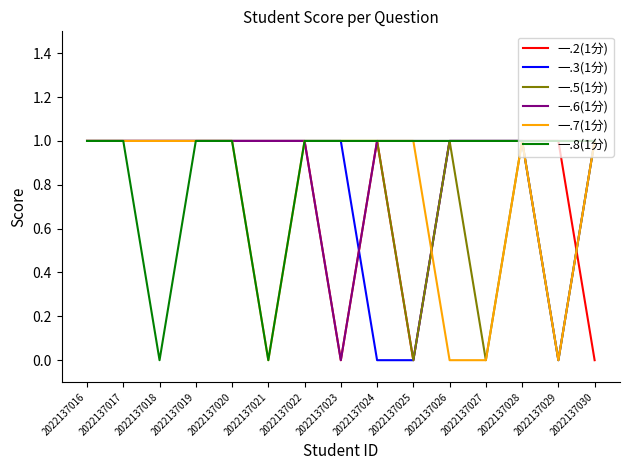

Does the chart have visible grid lines?

No